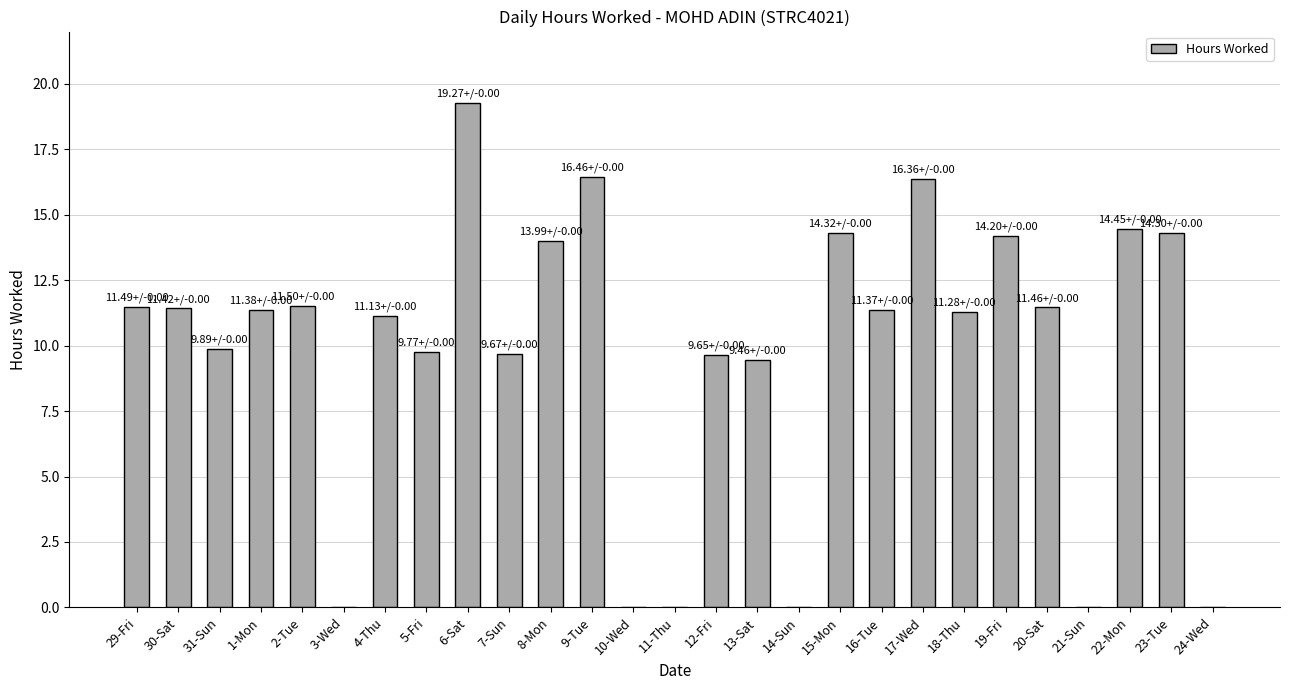

What is the difference between the values at 20-Sat and 7-Sun?

1.8